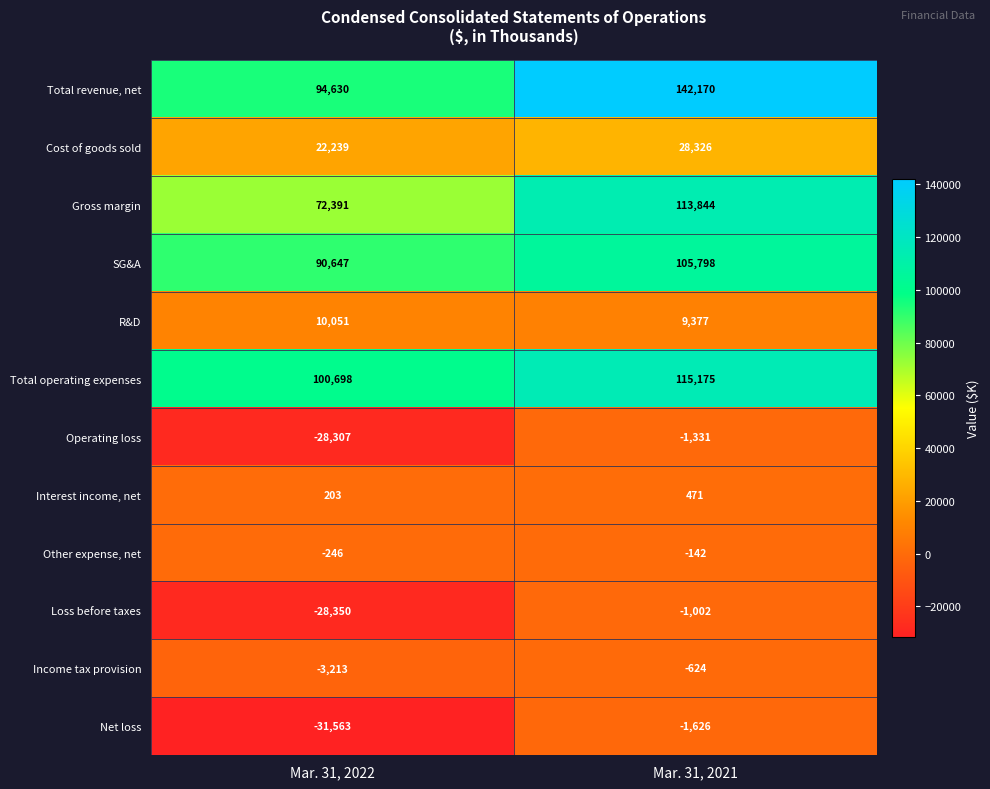

Reading left to right, transcribe all the data shown in this chart.

Total revenue, net: Mar. 31, 2022=94630	Mar. 31, 2021=142170
Cost of goods sold: Mar. 31, 2022=22239	Mar. 31, 2021=28326
Gross margin: Mar. 31, 2022=72391	Mar. 31, 2021=113844
SG&A: Mar. 31, 2022=90647	Mar. 31, 2021=105798
R&D: Mar. 31, 2022=10051	Mar. 31, 2021=9377
Total operating expenses: Mar. 31, 2022=100698	Mar. 31, 2021=115175
Operating loss: Mar. 31, 2022=-28307	Mar. 31, 2021=-1331
Interest income, net: Mar. 31, 2022=203	Mar. 31, 2021=471
Other expense, net: Mar. 31, 2022=-246	Mar. 31, 2021=-142
Loss before taxes: Mar. 31, 2022=-28350	Mar. 31, 2021=-1002
Income tax provision: Mar. 31, 2022=-3213	Mar. 31, 2021=-624
Net loss: Mar. 31, 2022=-31563	Mar. 31, 2021=-1626